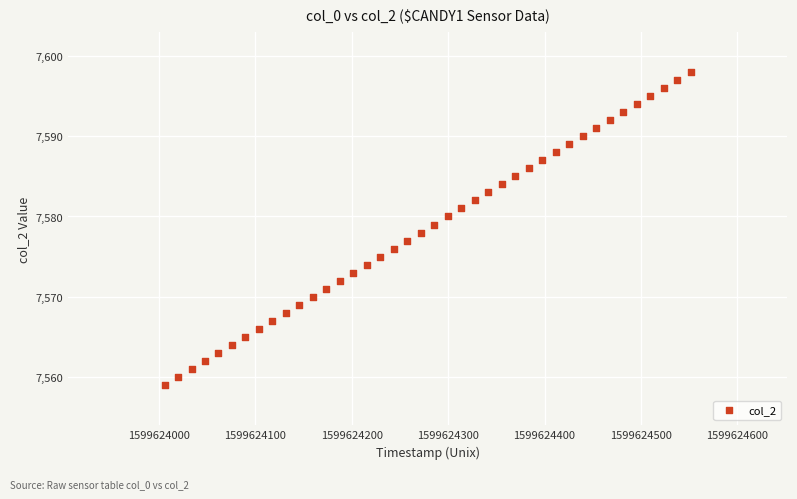

What is the range of Y values (max minus min)?

39